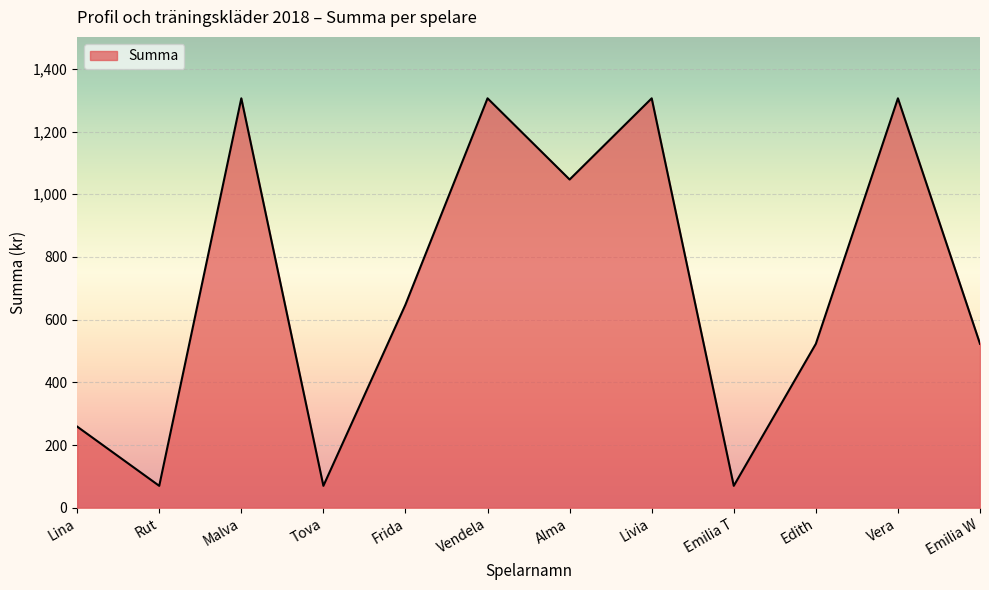

At which label is the value closest to 688?

Frida